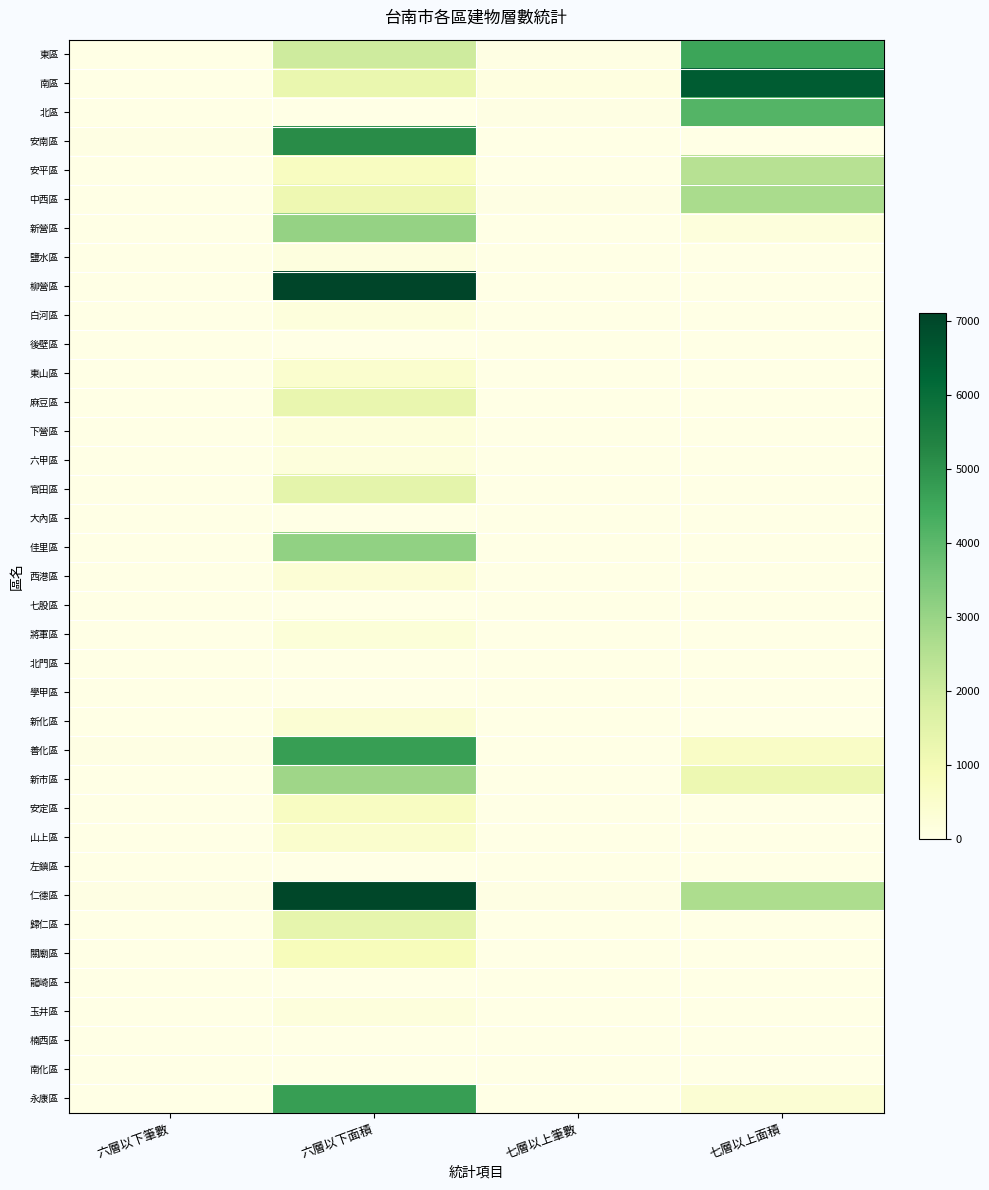

Which label corresponds to the largest value in the chart?

六層以下面積